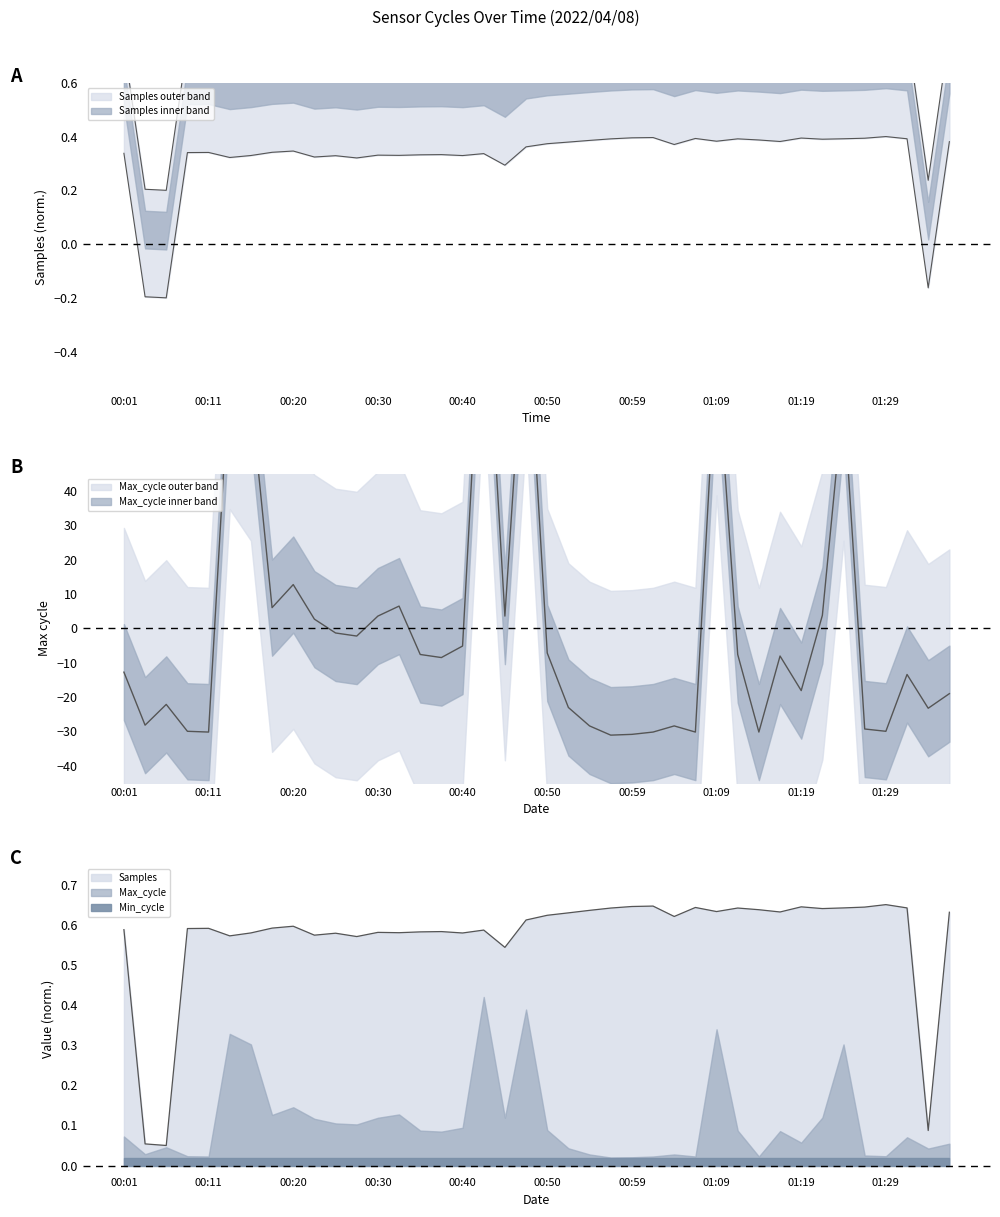

True or false: Samples has a value of 0.3 at 00:01.

False